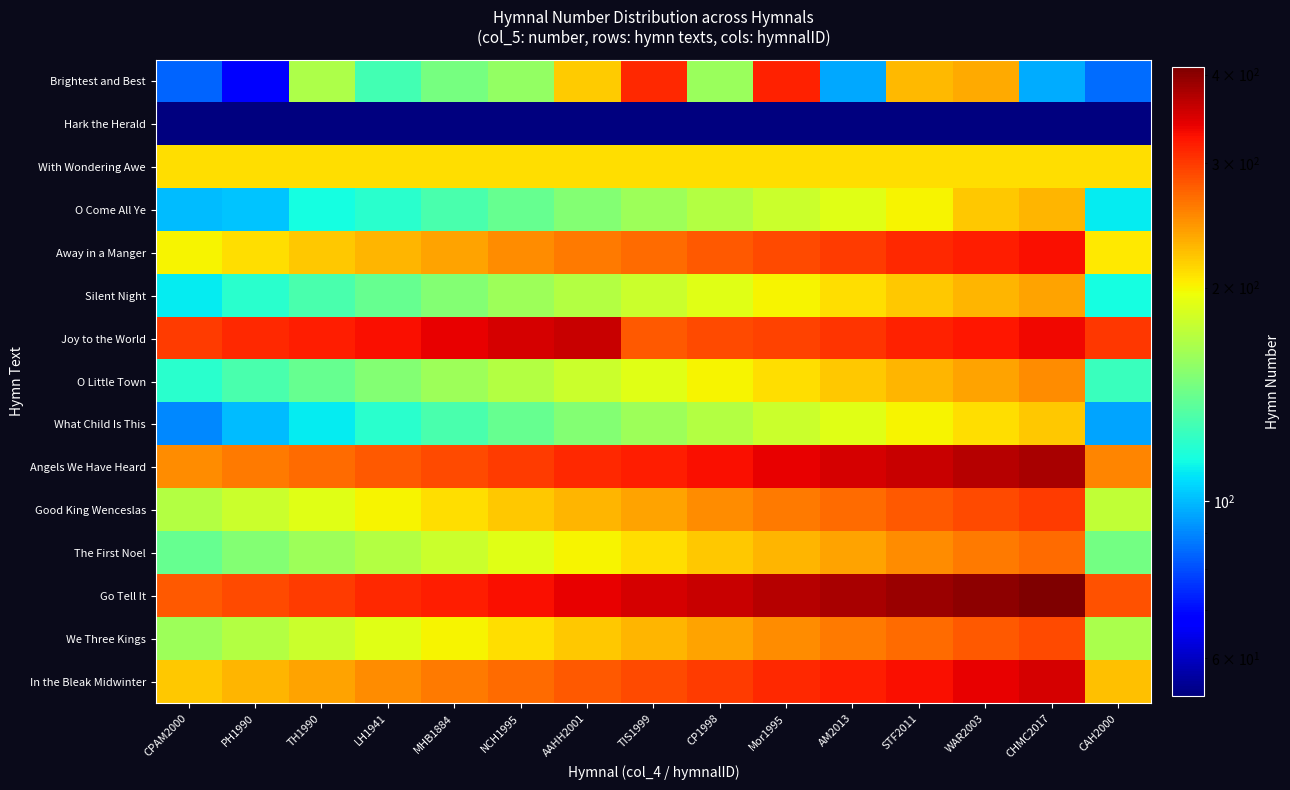

Count the number of data series in this chart.

15